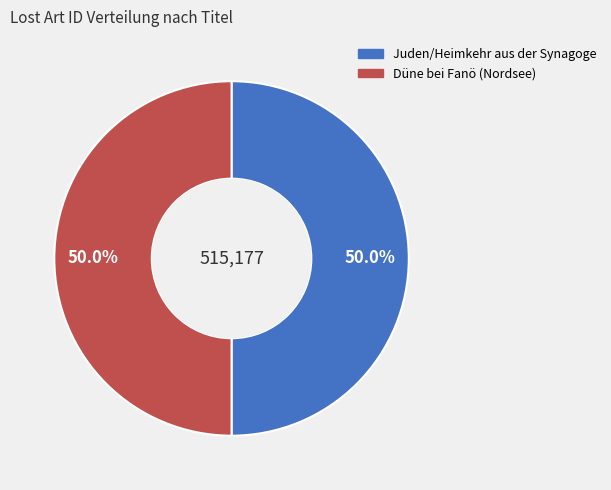

To the nearest percent, what portion does Juden/Heimkehr aus der Synagoge represent?

50%